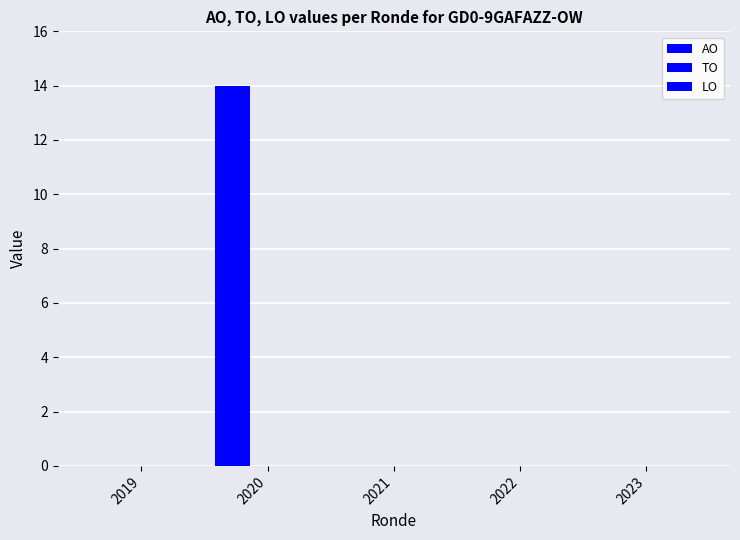

Are the bars horizontal?

No